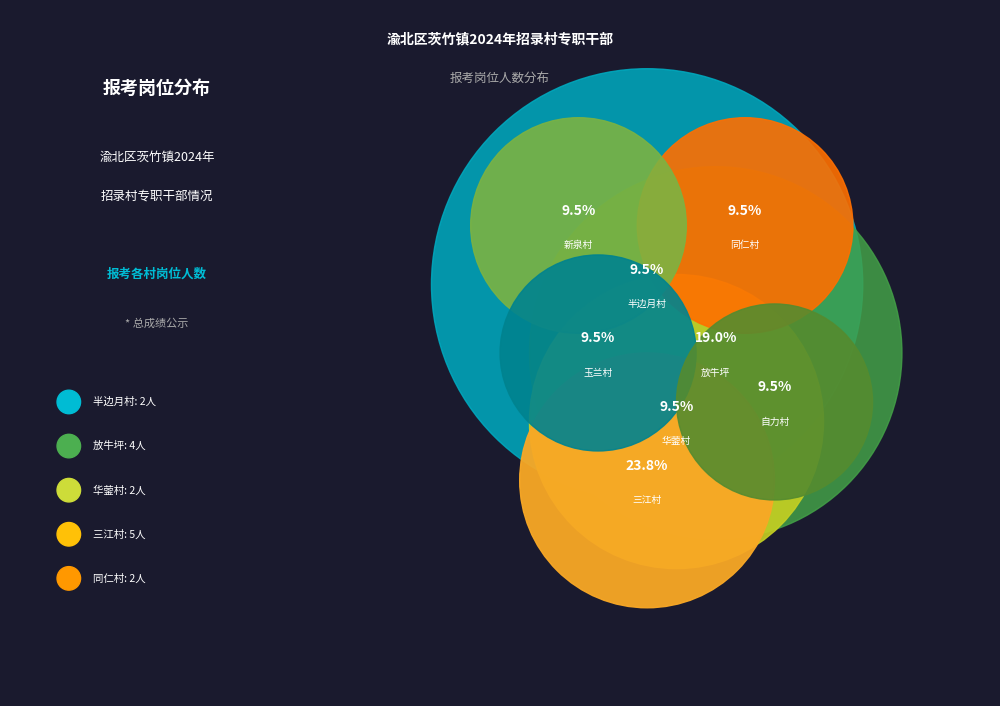

What is the ratio of the value at 放牛坪 to the value at 华蓥村?

2.0